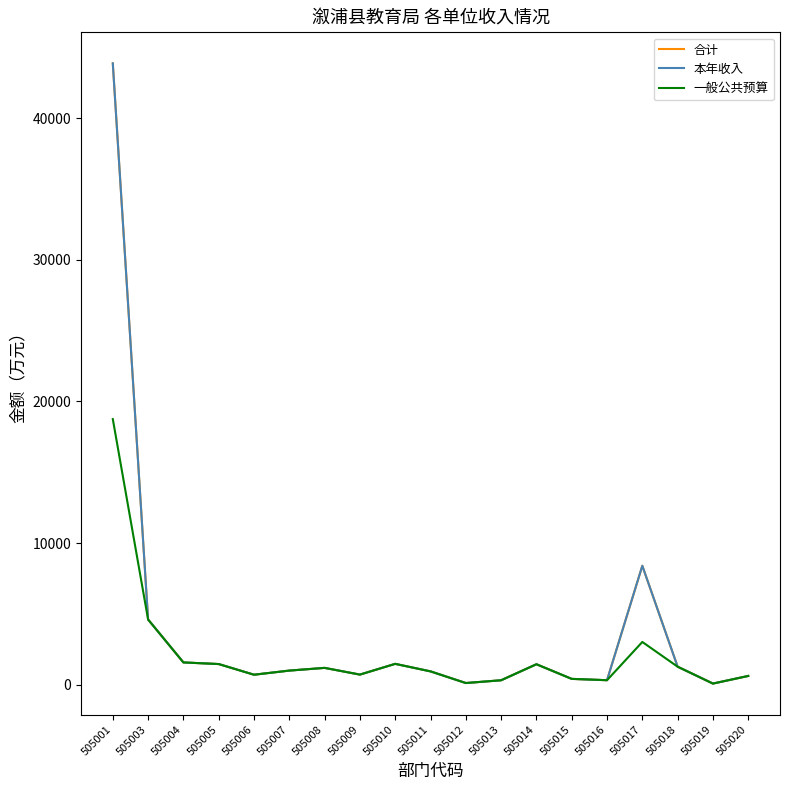

At 505019, list the series in order from largest to smallest.

合计, 本年收入, 一般公共预算